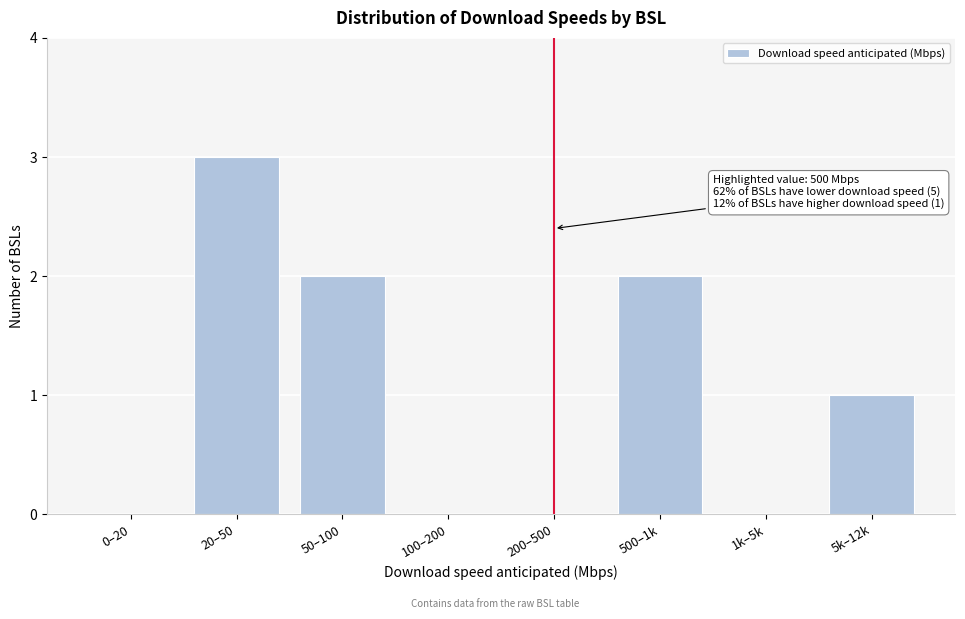

Reading right to left, transcribe all the data shown in this chart.

5k–12k=1	1k–5k=0	500–1k=2	200–500=0	100–200=0	50–100=2	20–50=3	0–20=0